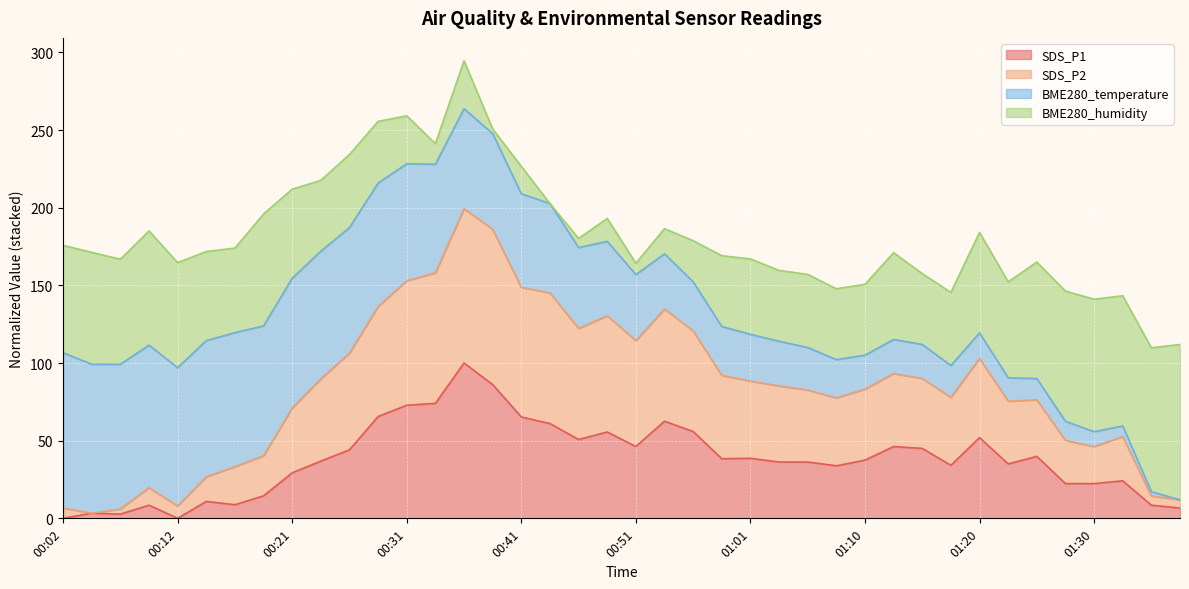

What position from the right is 01:25?

6